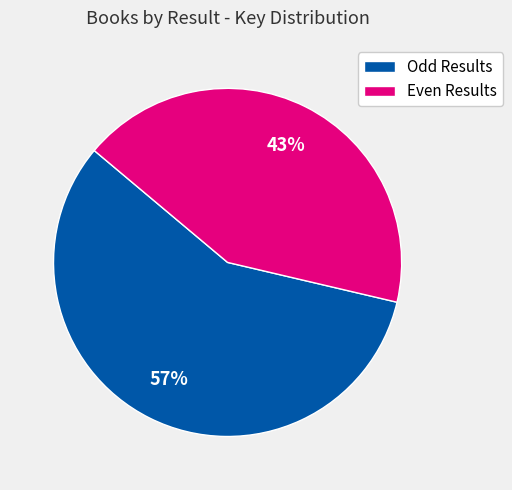

How many segments does this pie chart have?

2